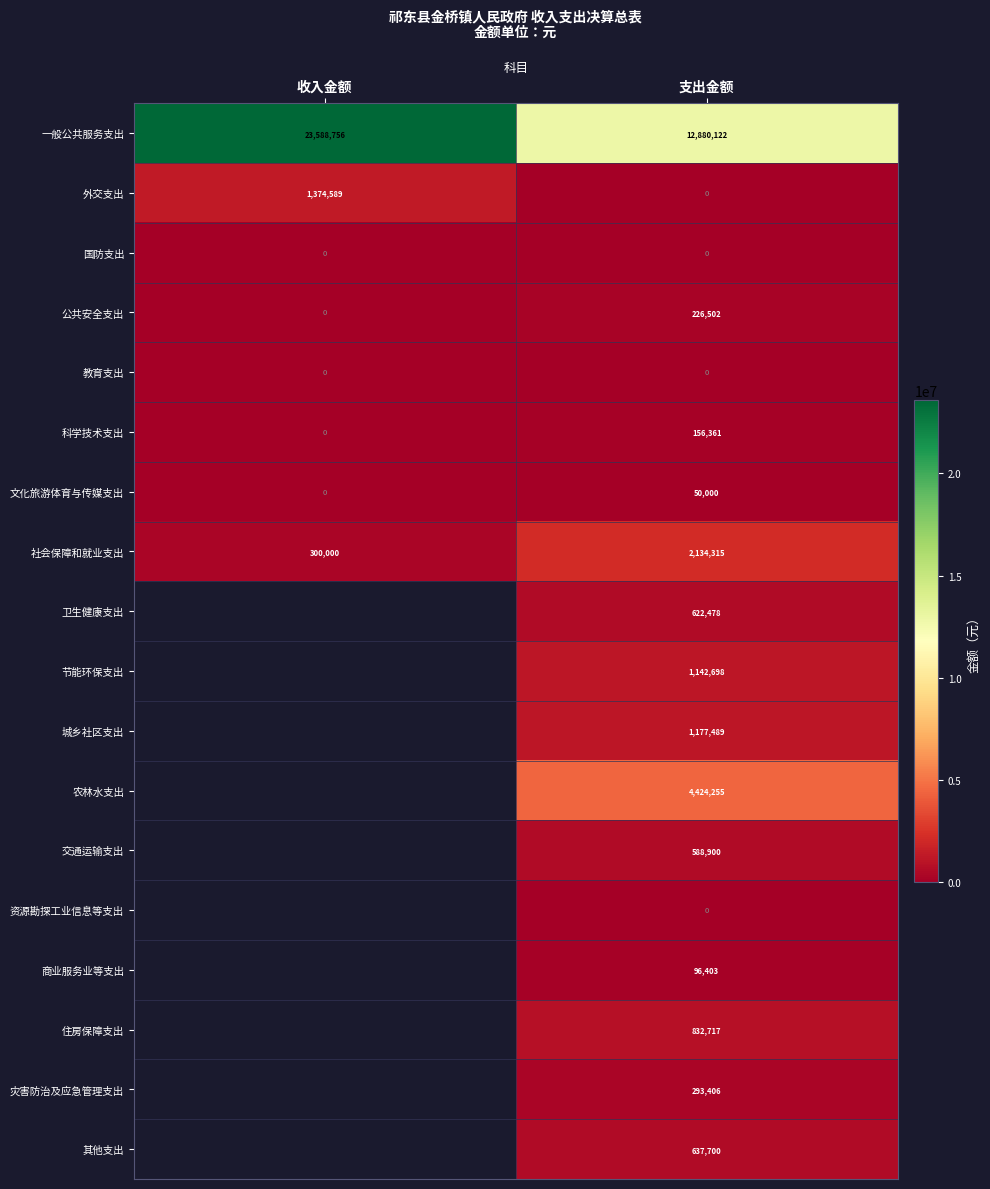

Which category has the lowest value in the 公共安全支出 series?

收入金额